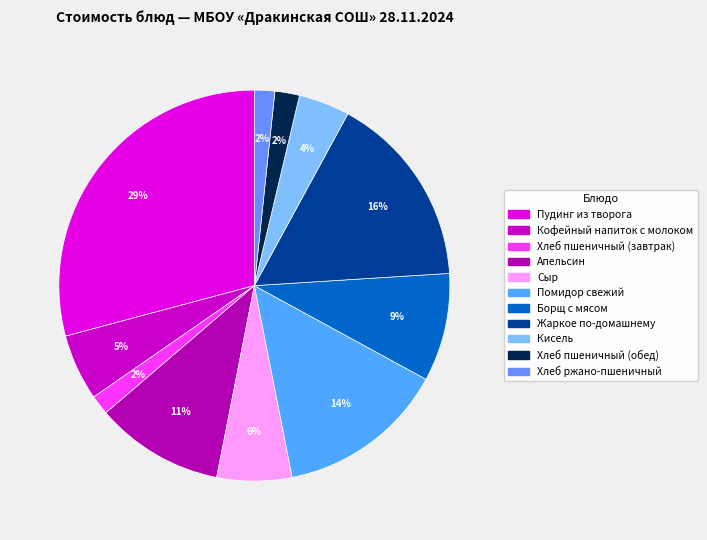

What is the largest slice in the pie chart?

Пудинг из творога